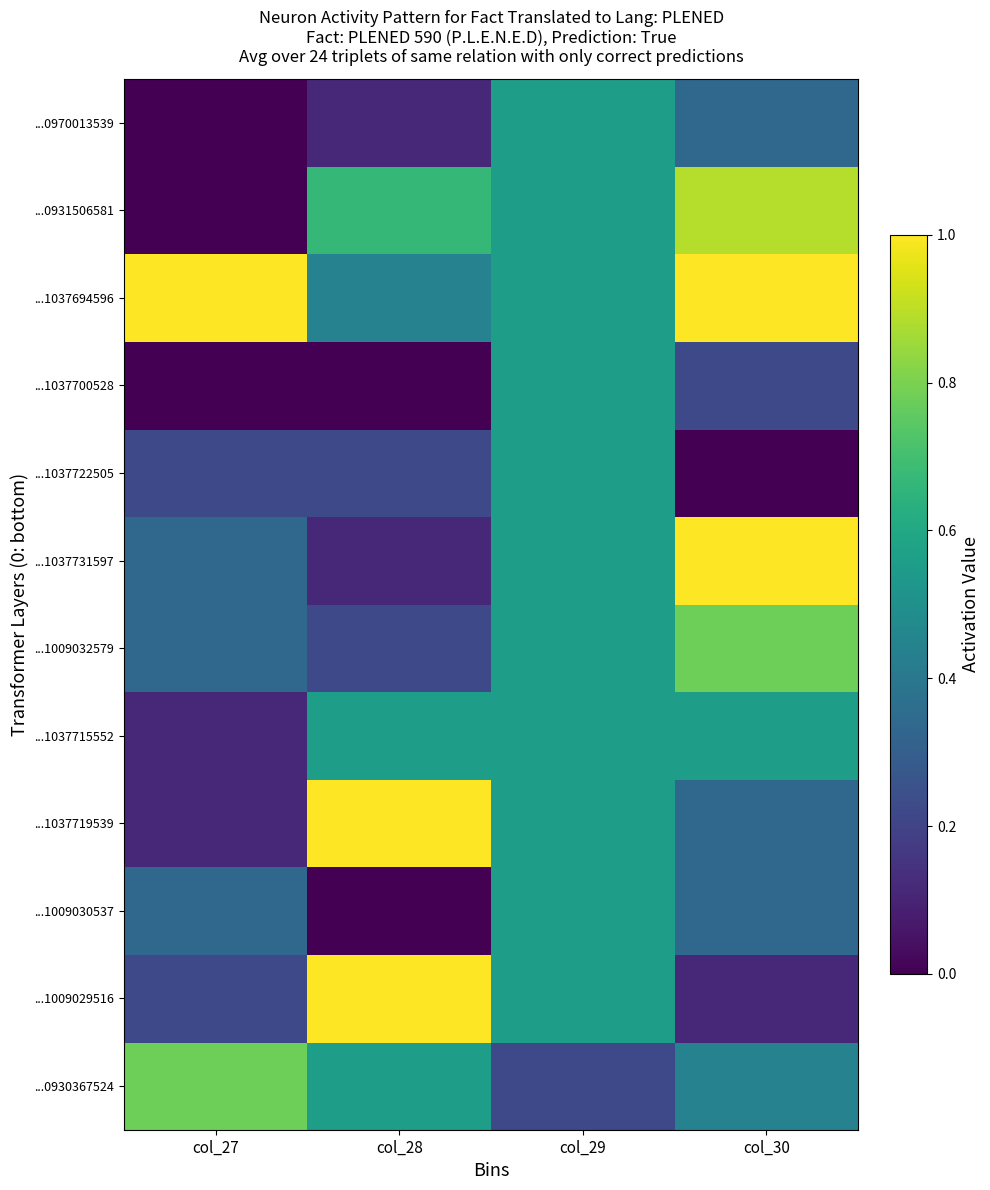

Reading right to left, what are all the values shown in this chart?

...0930367524: col_30=0.4	col_29=0.2	col_28=0.6	col_27=0.8
...1009029516: col_30=0.1	col_29=0.6	col_28=1.0	col_27=0.2
...1009030537: col_30=0.3	col_29=0.6	col_28=0.0	col_27=0.3
...1037719539: col_30=0.3	col_29=0.6	col_28=1.0	col_27=0.1
...1037715552: col_30=0.6	col_29=0.6	col_28=0.6	col_27=0.1
...1009032579: col_30=0.8	col_29=0.6	col_28=0.2	col_27=0.3
...1037731597: col_30=1.0	col_29=0.6	col_28=0.1	col_27=0.3
...1037722505: col_30=0.0	col_29=0.6	col_28=0.2	col_27=0.2
...1037700528: col_30=0.2	col_29=0.6	col_28=0.0	col_27=0.0
...1037694596: col_30=1.0	col_29=0.6	col_28=0.4	col_27=1.0
...0931506581: col_30=0.9	col_29=0.6	col_28=0.7	col_27=0.0
...0970013539: col_30=0.3	col_29=0.6	col_28=0.1	col_27=0.0